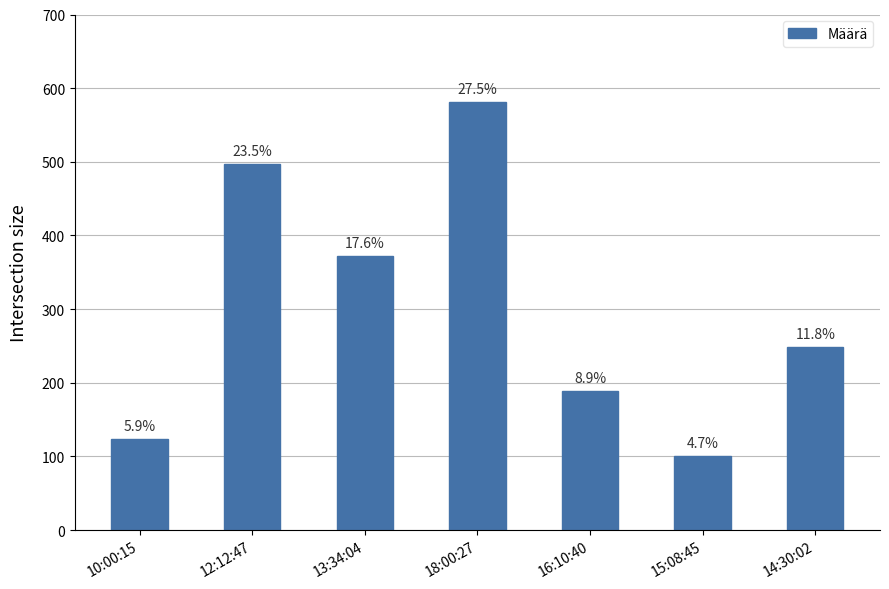

True or false: the data shows 208 at 10:00:15.

False